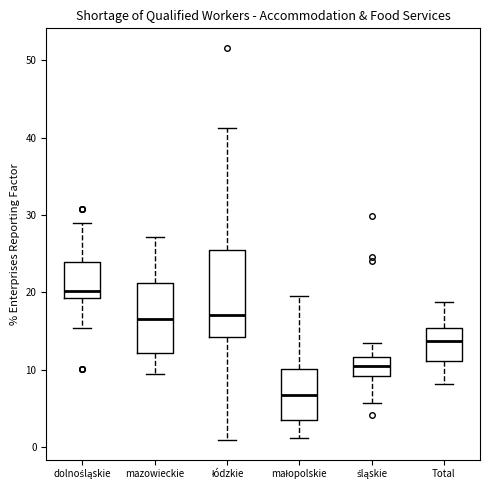

Reading left to right, transcribe this box plot: for each box, give where its median line is, the range the box spans, and where its two whiskers end, as read against the y-axis. The values are not printed on the chart, so give them approximately, as read against the axis.

dolnośląskie: median 20, box 19 to 24, whiskers 15 to 29
mazowieckie: median 17, box 12 to 21, whiskers 9 to 27
łódzkie: median 17, box 14 to 26, whiskers 1 to 41
małopolskie: median 7, box 3 to 10, whiskers 1 to 20
śląskie: median 10, box 9 to 12, whiskers 6 to 14
Total: median 14, box 11 to 15, whiskers 8 to 19